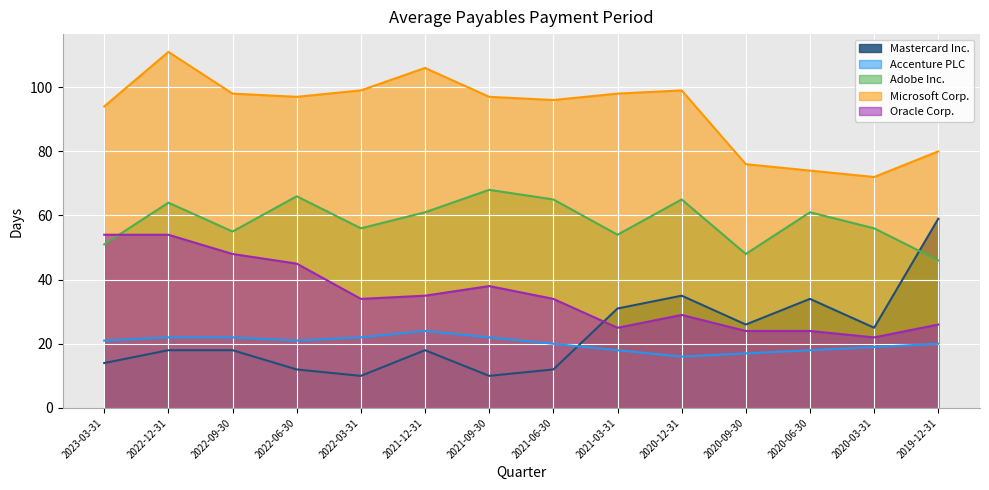

Does the chart display data point markers on the line(s)?

No